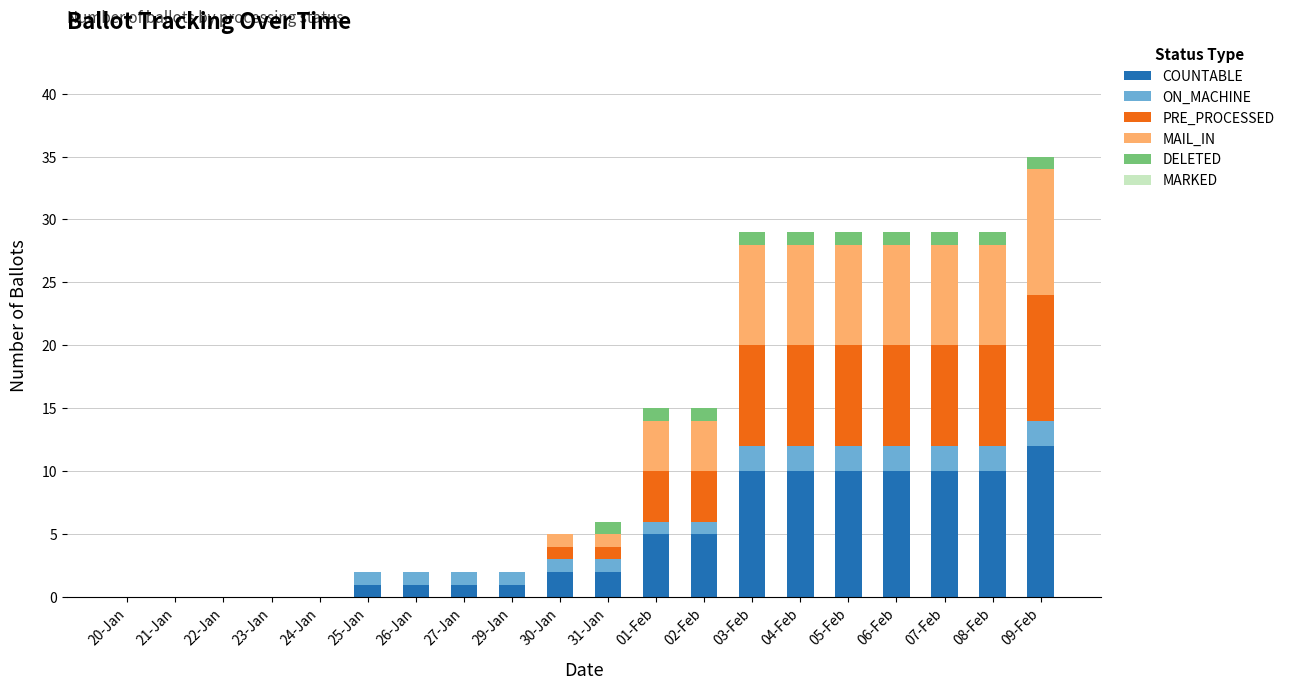

At which category is the sum across all series the highest?

09-Feb